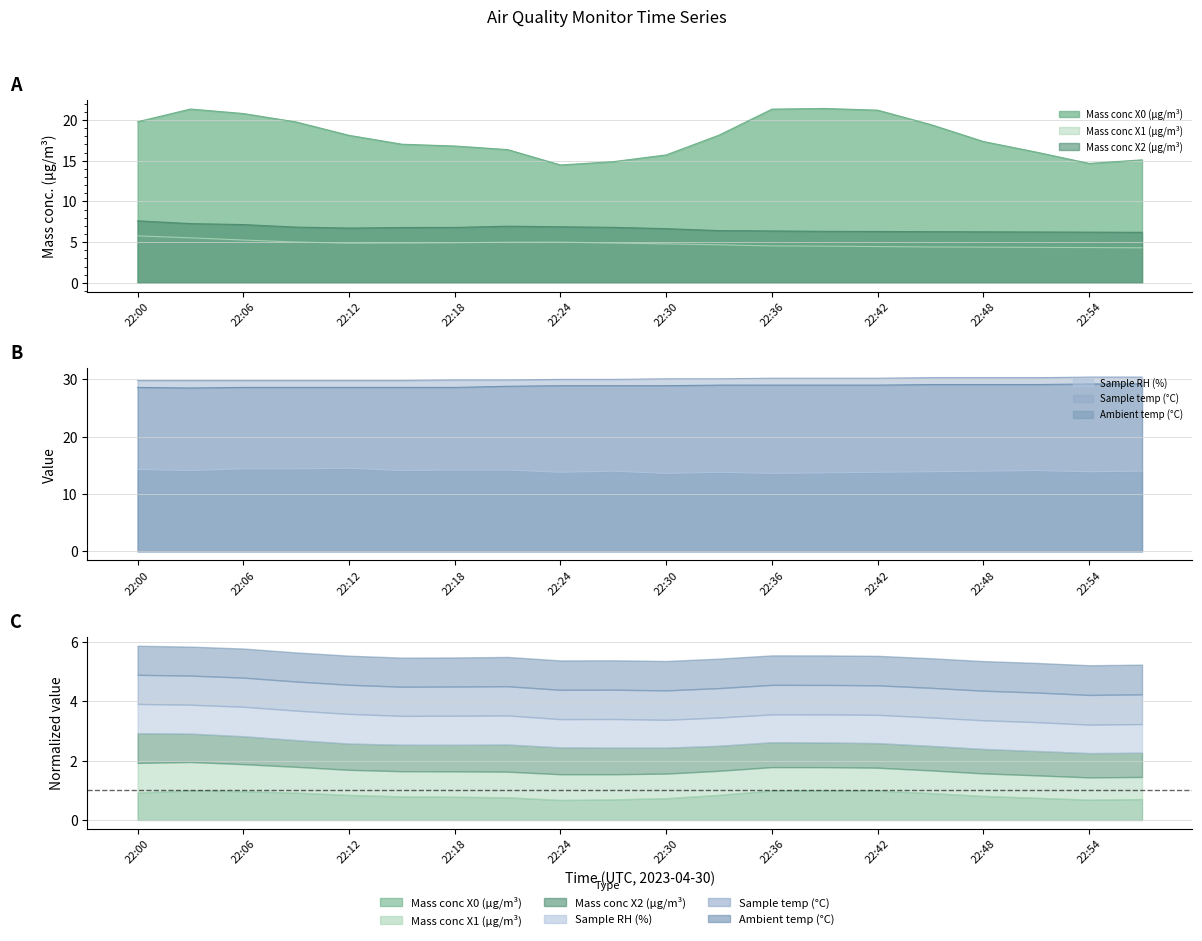

What are all the series names shown in the legend?

Mass conc X0 (μg/m³), Mass conc X1 (μg/m³), Mass conc X2 (μg/m³), Sample RH (%), Sample temp (°C), Ambient temp (°C)